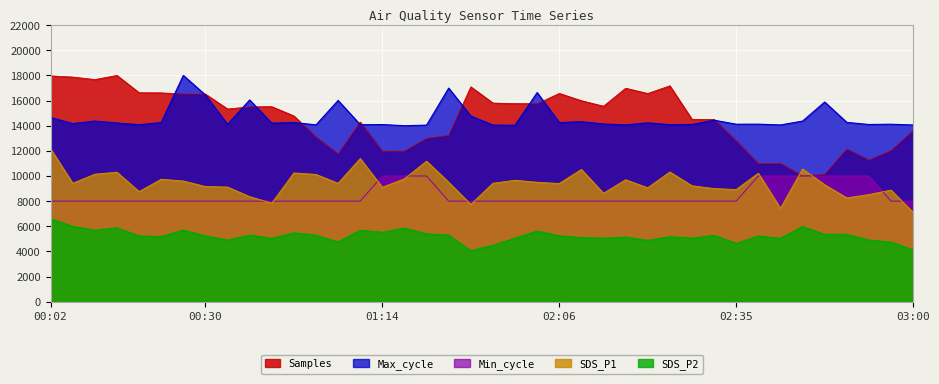

How many interior local peaks does the Samples series have?

10